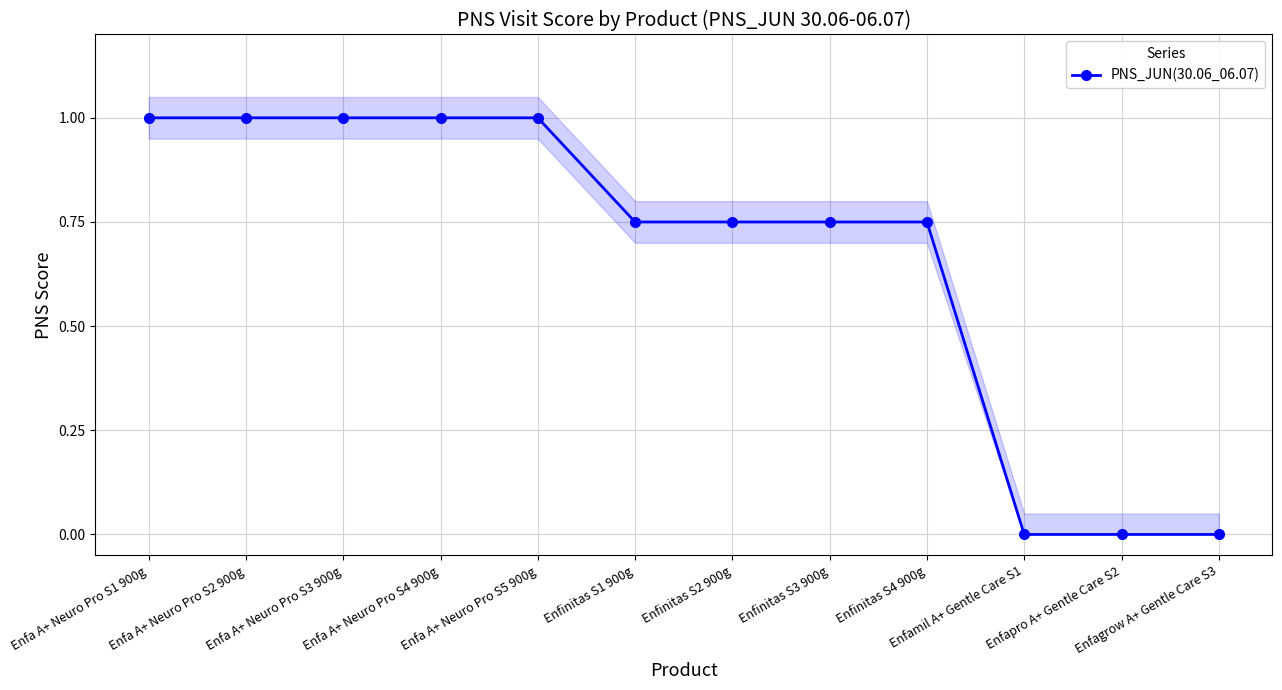

Reading right to left, what are all the values shown in this chart?

0.0	0.0	0.0	0.8	0.8	0.8	0.8	1.0	1.0	1.0	1.0	1.0